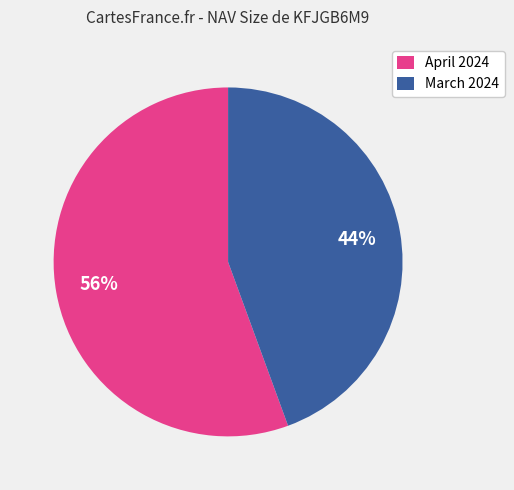

Do March 2024 and April 2024 together represent more than half of the pie?

Yes